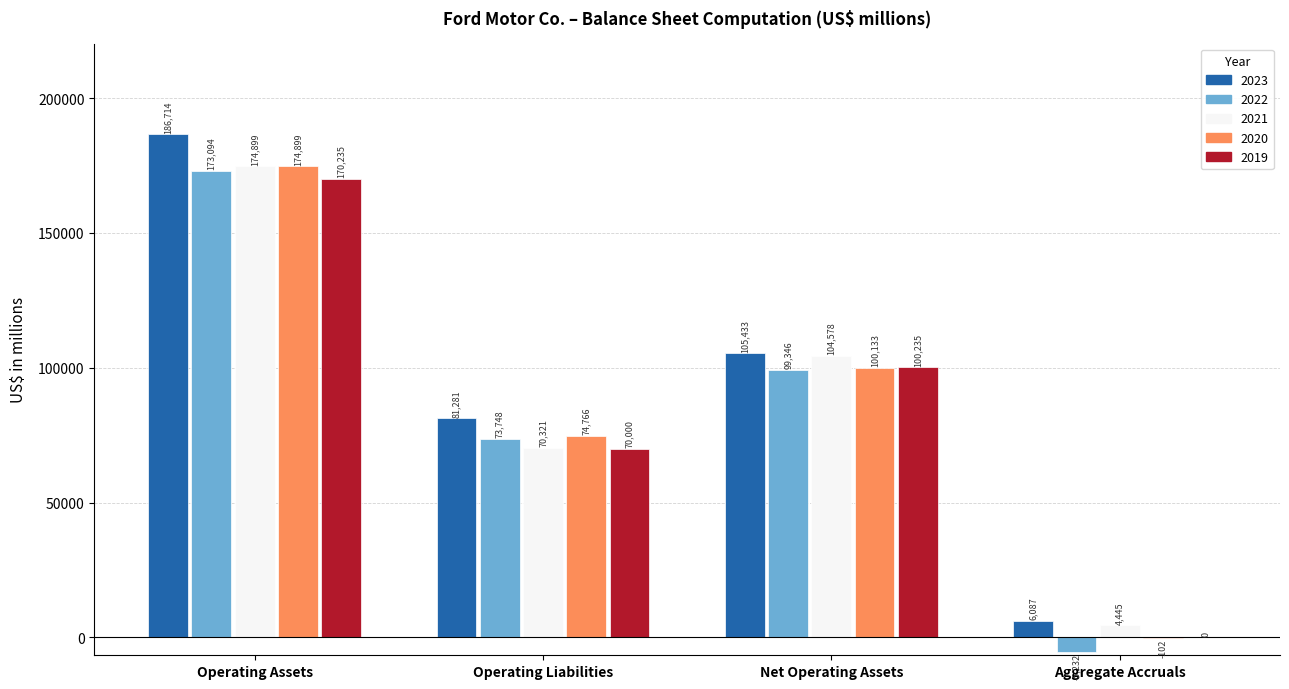

Reading left to right, extract all data points from this chart.

2023: 186714	81281	105433	6087
2022: 173094	73748	99346	-5232
2021: 174899	70321	104578	4445
2020: 174899	74766	100133	-102
2019: 170235	70000	100235	0